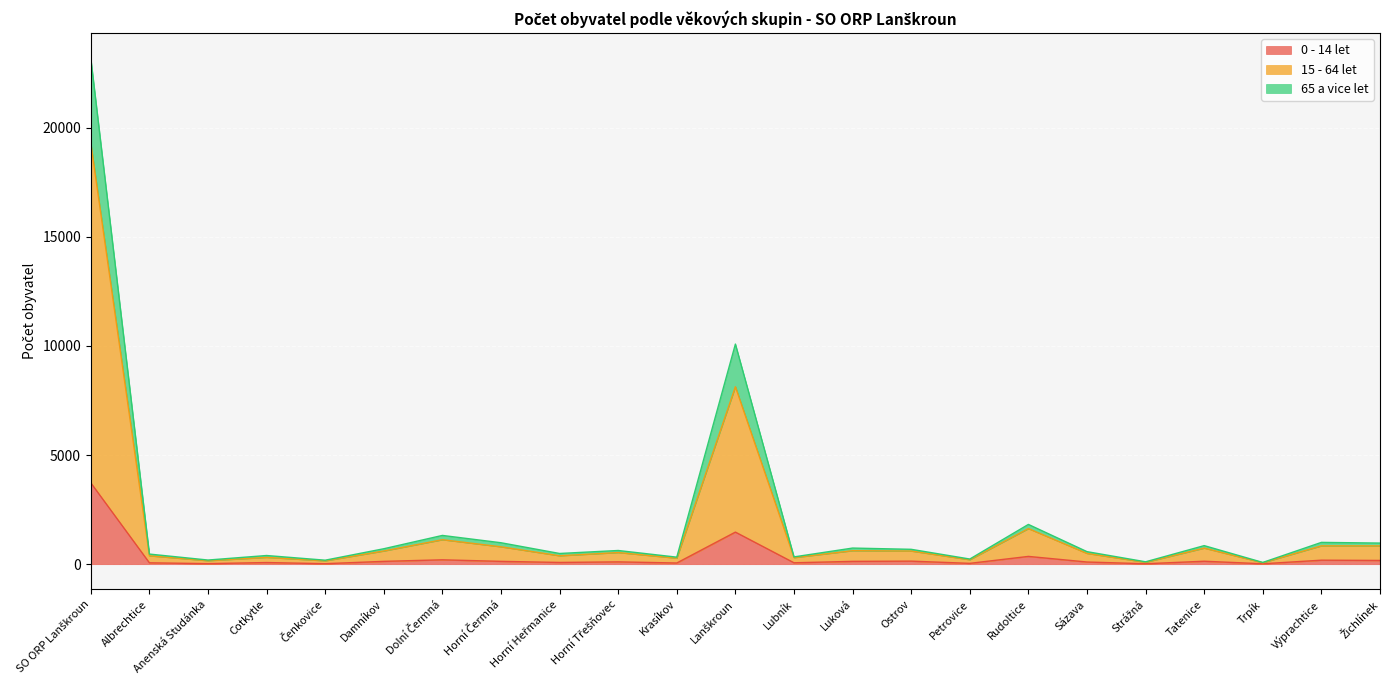

The value of 0 - 14 let at Horní Heřmanice is 51. True or false?

False